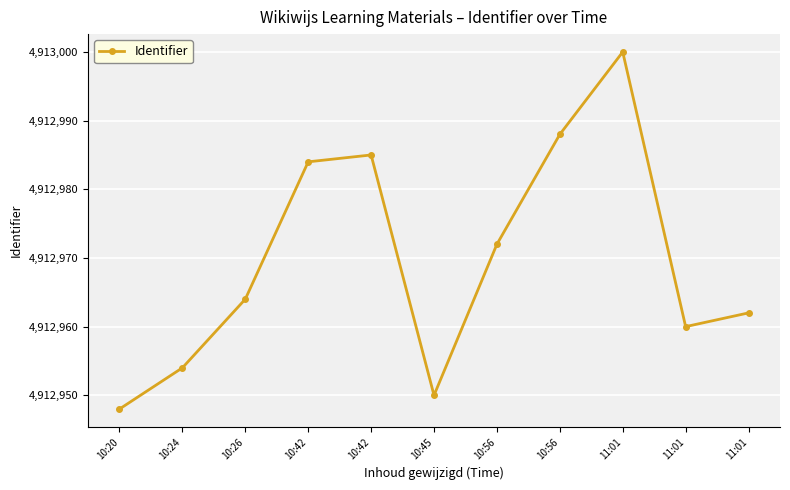

How many lines are shown in the chart?

1